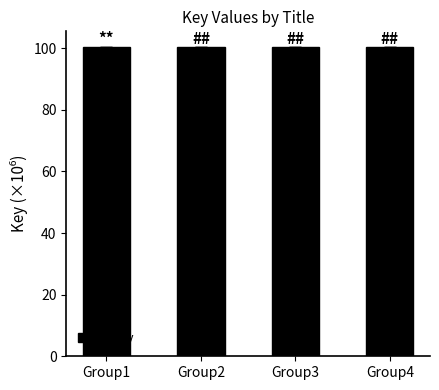

Reading left to right, what are all the values shown in this chart?

Group1=100.4	Group2=100.4	Group3=100.4	Group4=100.4